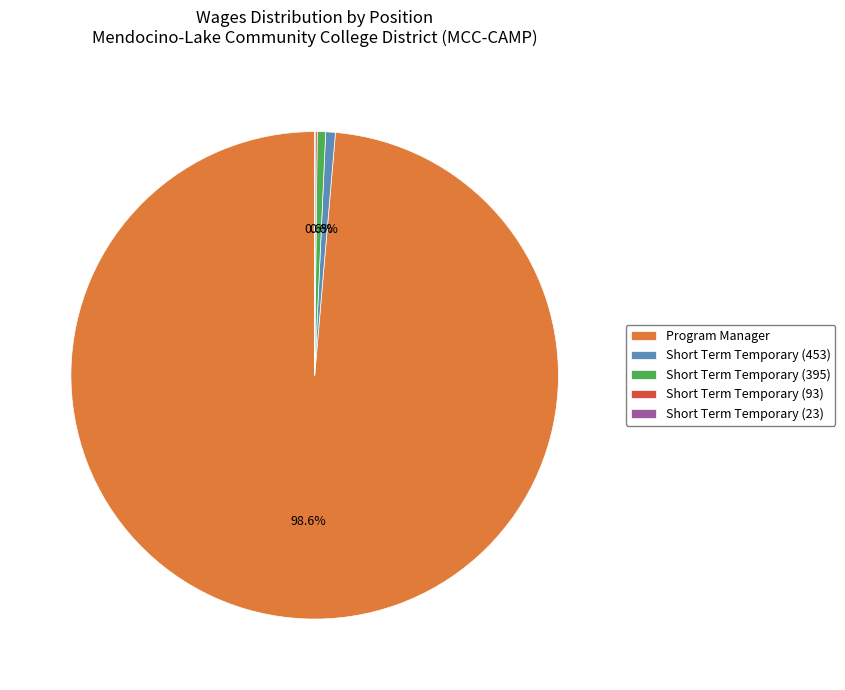

Do Program Manager and Short Term Temporary (395) together represent more than half of the pie?

Yes